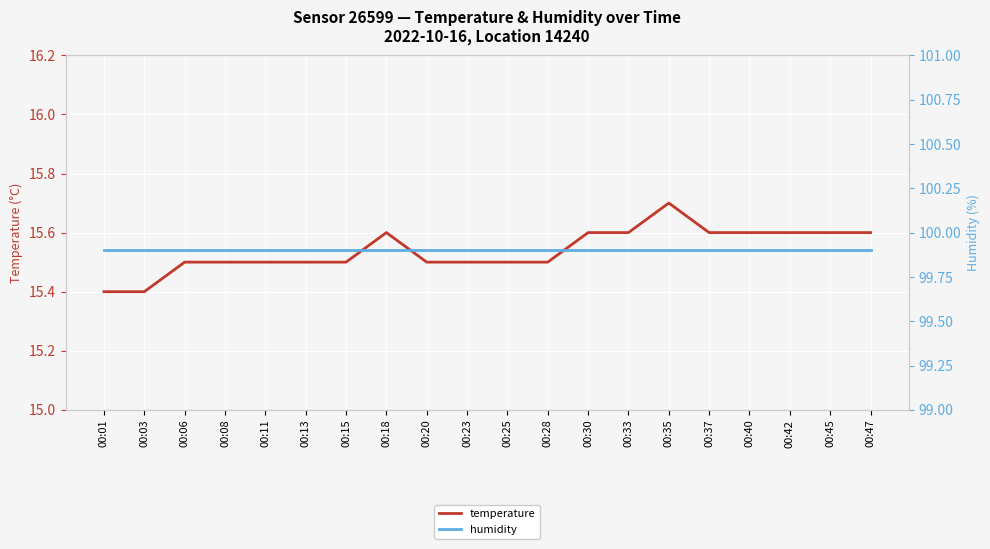

What are all the series names shown in the legend?

temperature, humidity